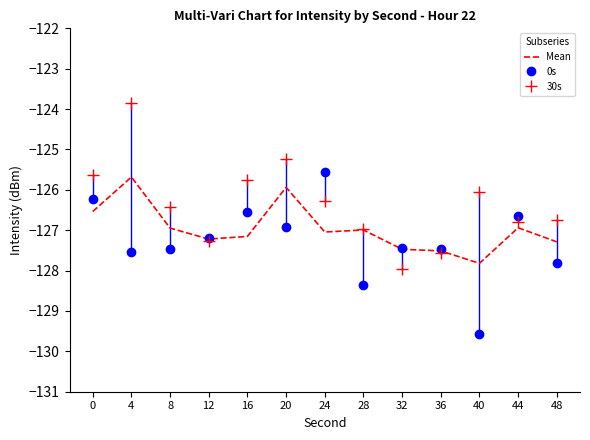

What is the sum of the 0s values at 48 and 28?

-256.2